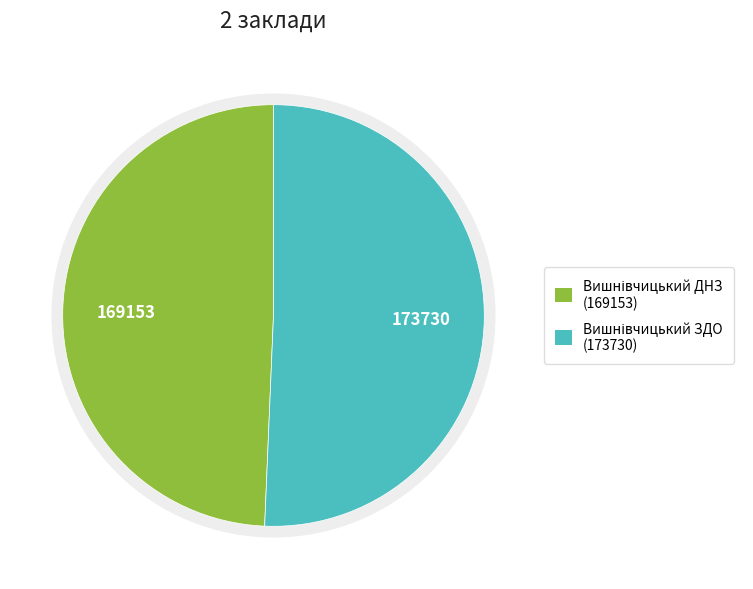

Is there any slice that represents more than half of the pie?

Yes